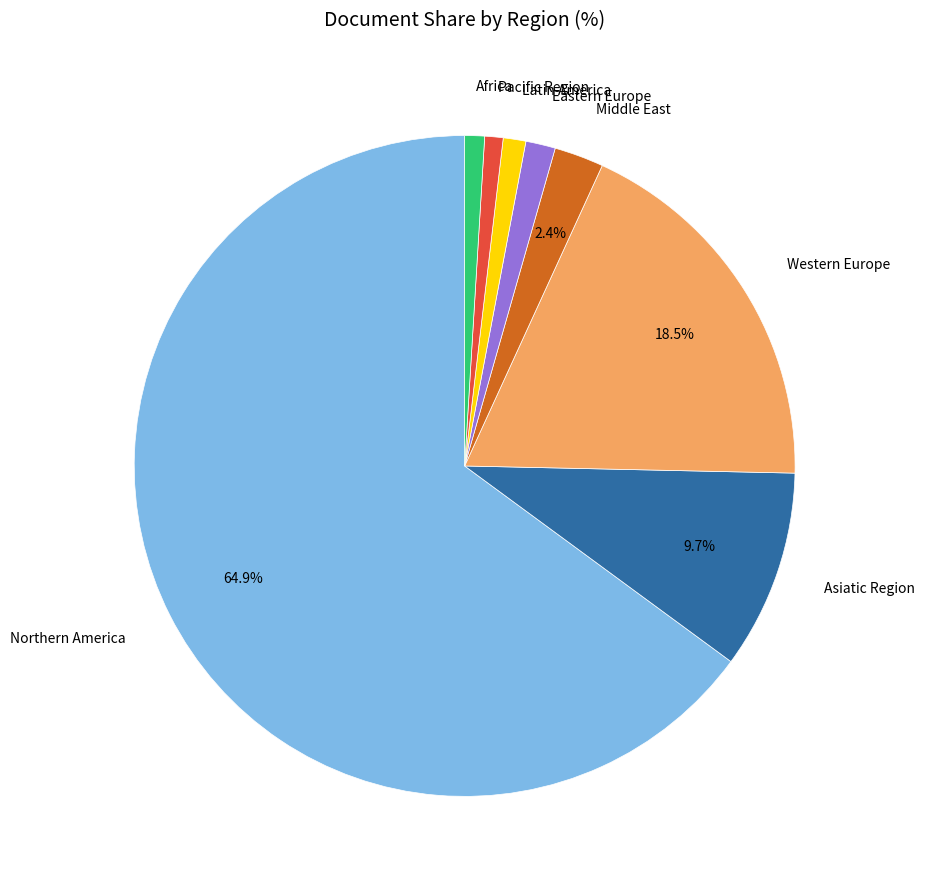

To the nearest percent, what is the average slice percentage?

12%